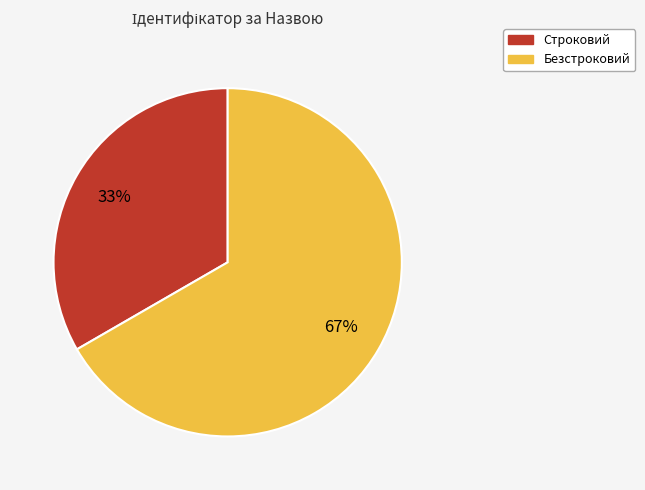

Rank the categories by value from highest to lowest.

Безстроковий, Строковий